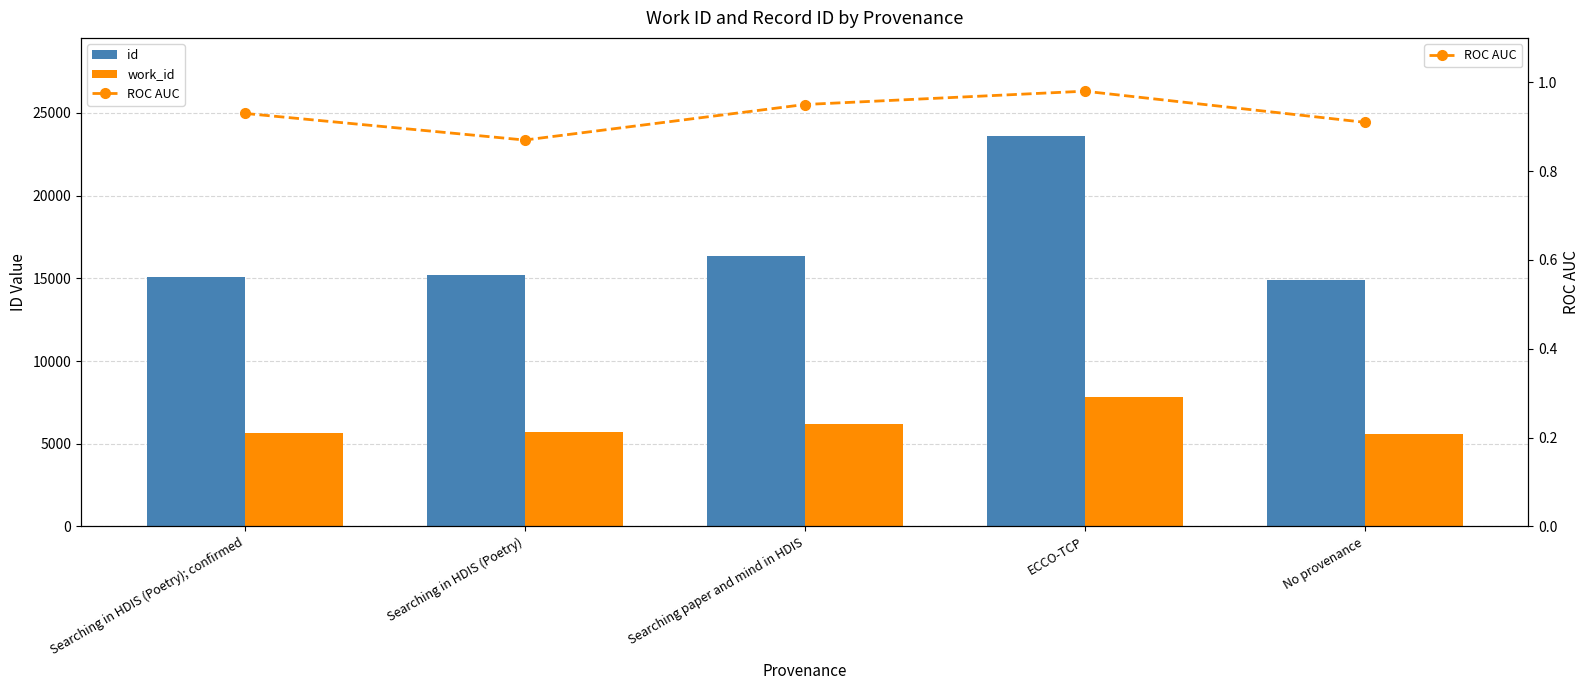

True or false: id has a value of 19398.6 at No provenance.

False